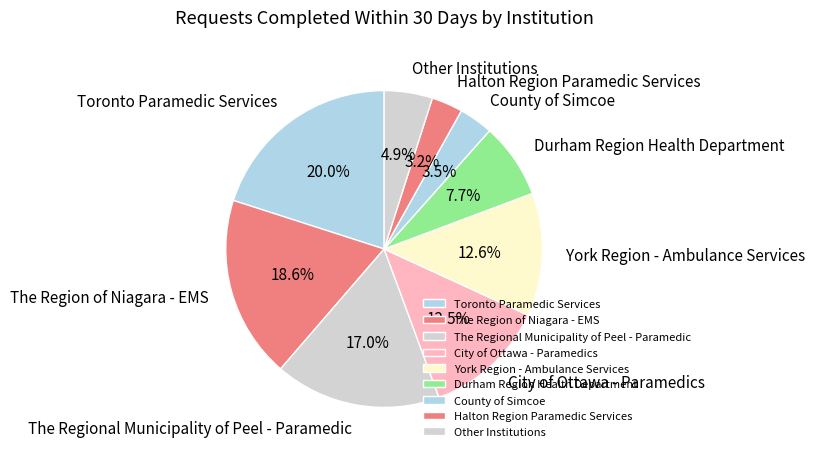

To the nearest percent, what is the difference between the largest and smallest slice percentages?

17%